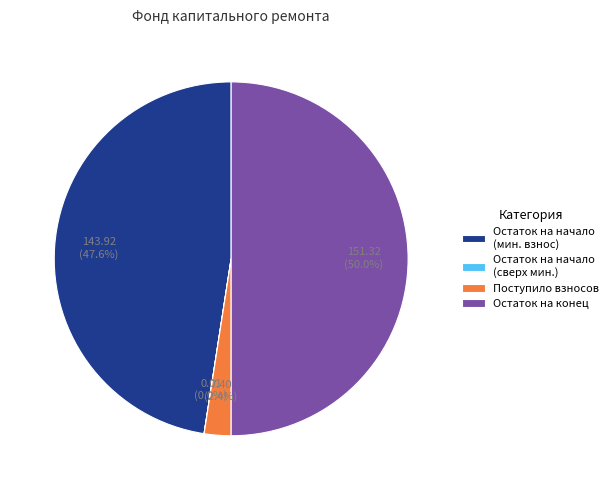

Which has a higher value, Остаток на начало (мин. взнос) or Остаток на конец?

Остаток на конец